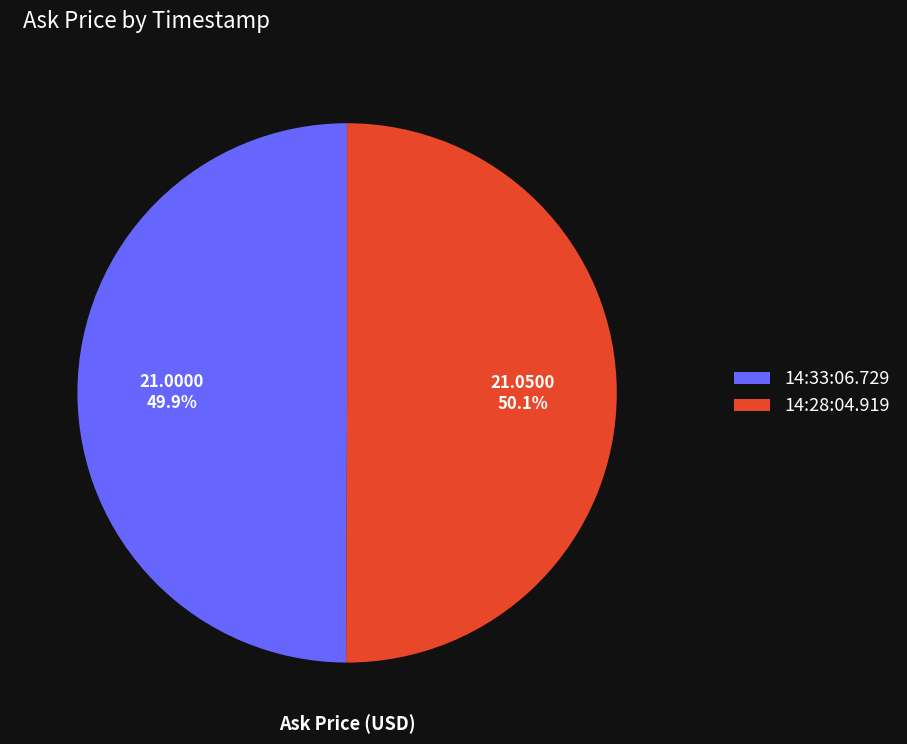

Does any single category account for the majority?

Yes